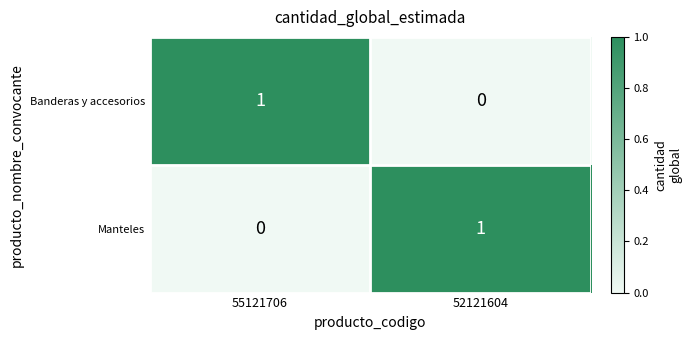

What is the greatest value displayed?

1